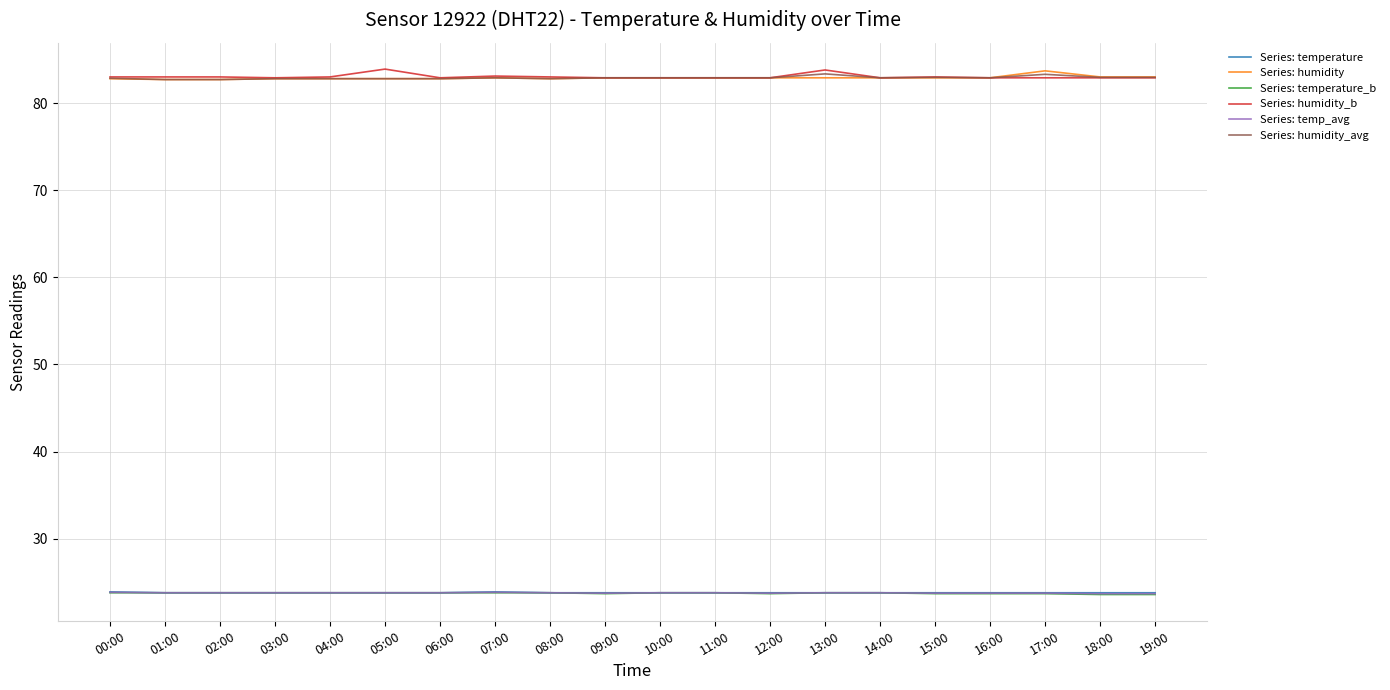

What is the spread (max minus min) of values at 19:00?

59.4